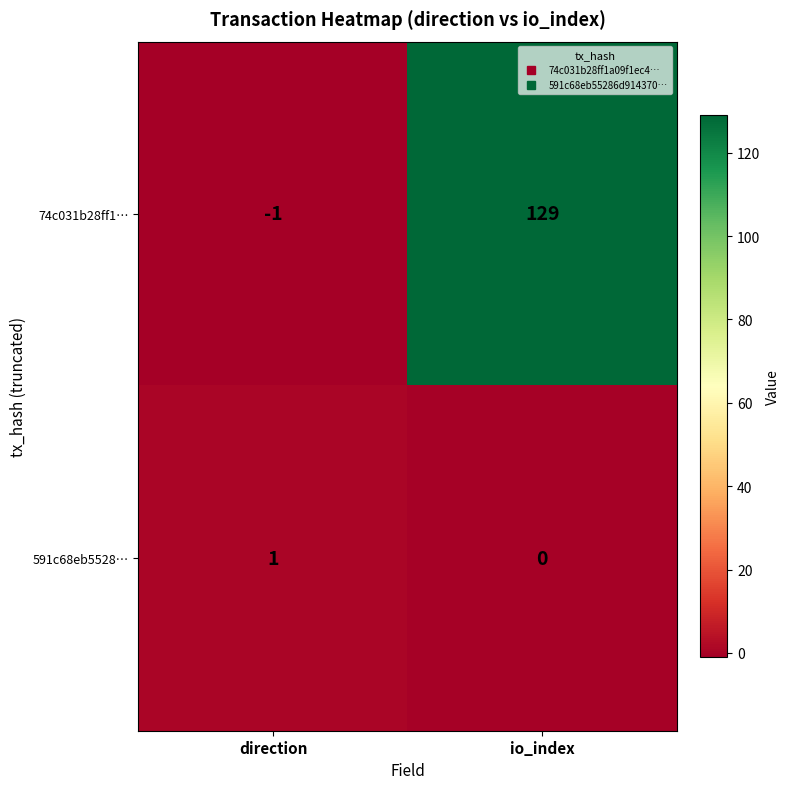

At direction, list the series in order from smallest to largest.

74c031b28ff1…, 591c68eb5528…